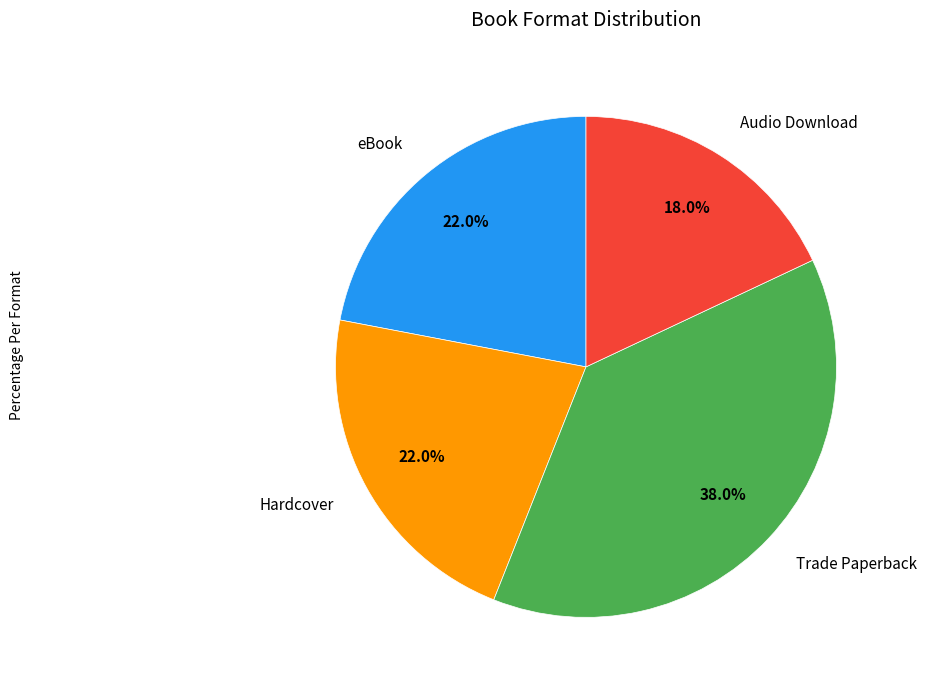

Does any single category account for the majority?

No